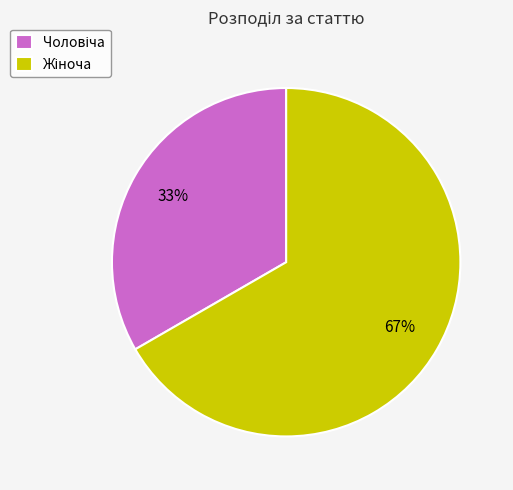

To the nearest percent, what is the average slice percentage?

50%